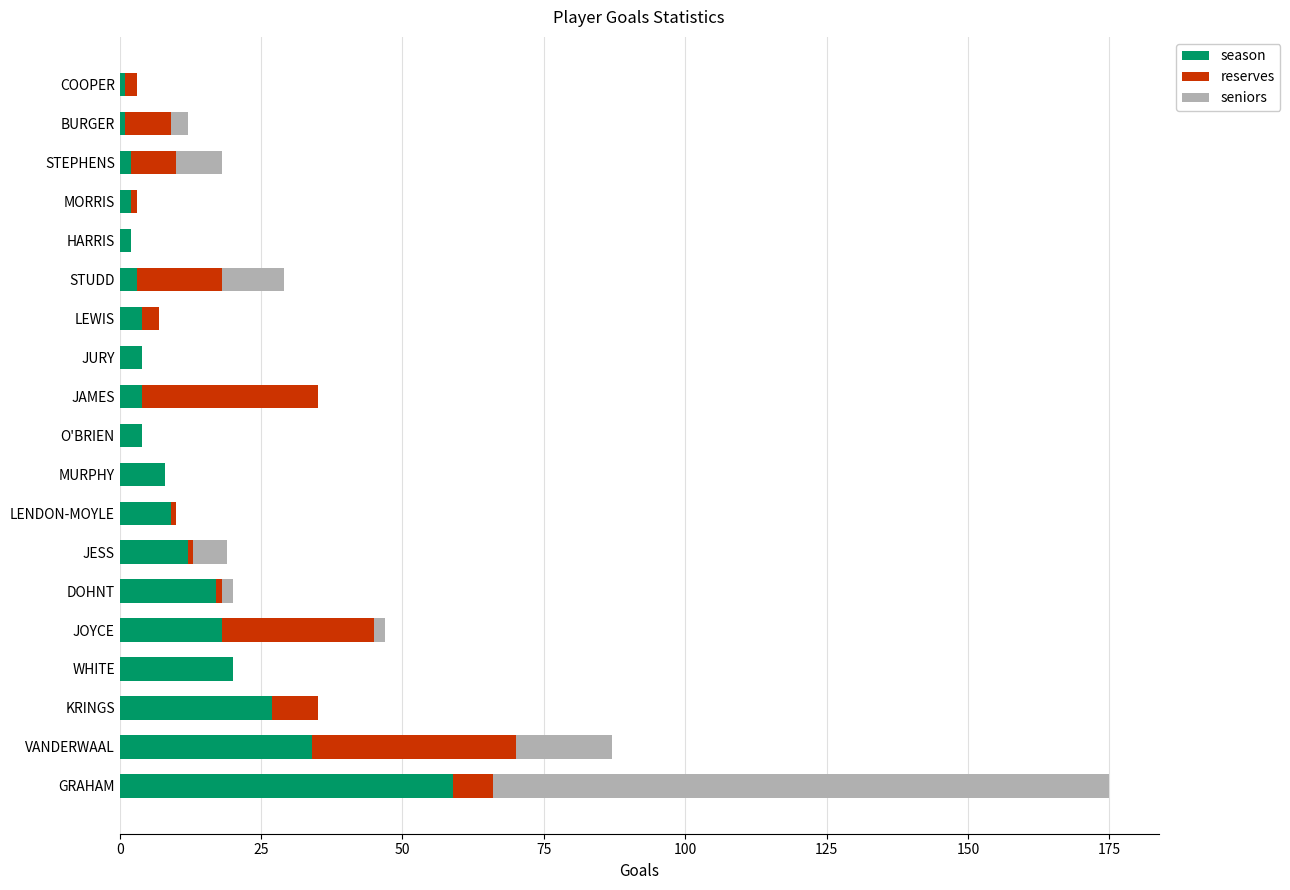

At which category is the sum across all series the highest?

GRAHAM